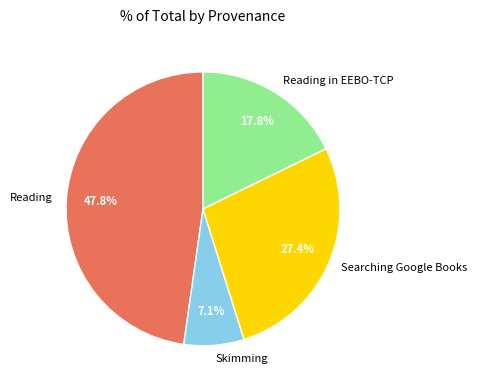

The Reading slice represents 17% of the pie. True or false?

False